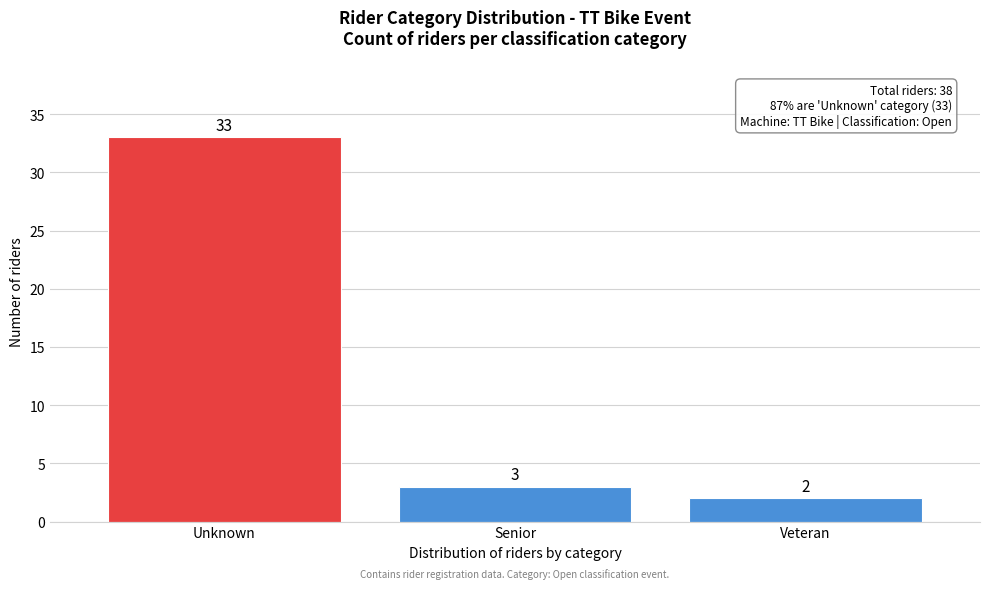

Reading right to left, extract all data points from this chart.

Veteran=2	Senior=3	Unknown=33